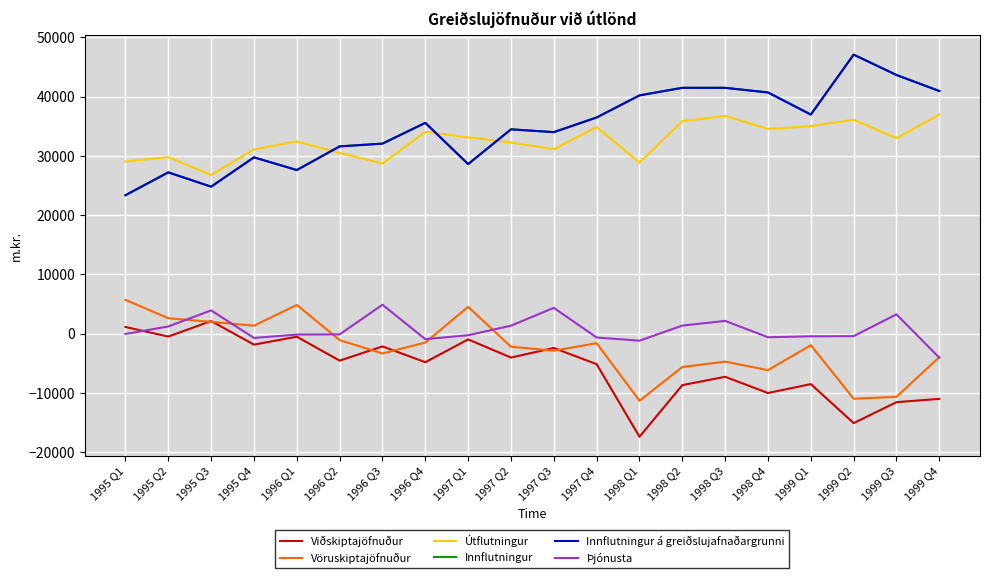

The value of Innflutningur á greiðslujafnaðargrunni at 1996 Q2 is 31582. True or false?

True